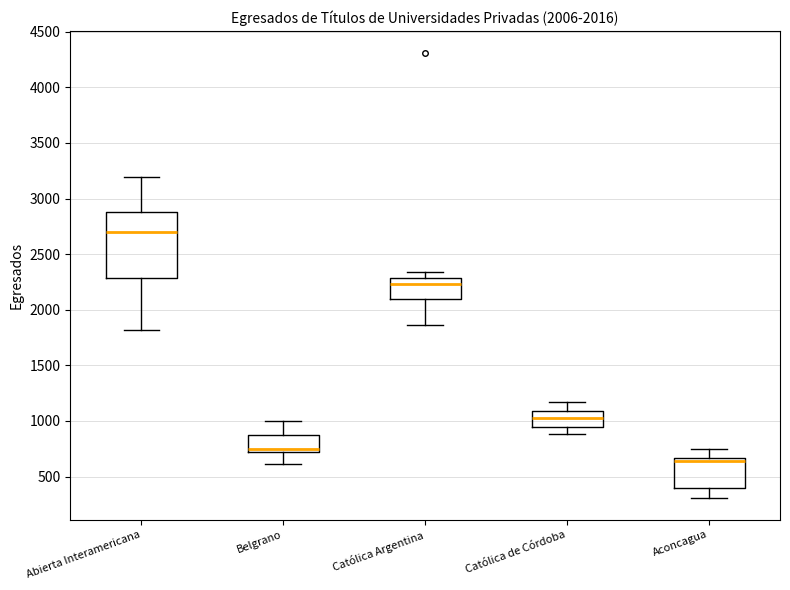

Which box has the highest median line?

Abierta Interamericana